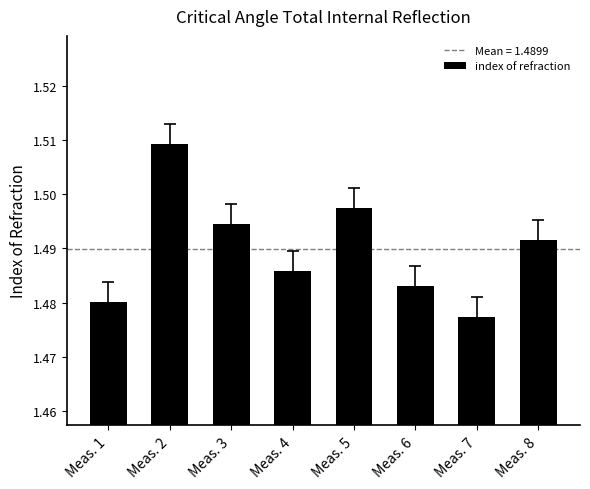

Is it true that the value at Meas. 7 is 0.9?

False